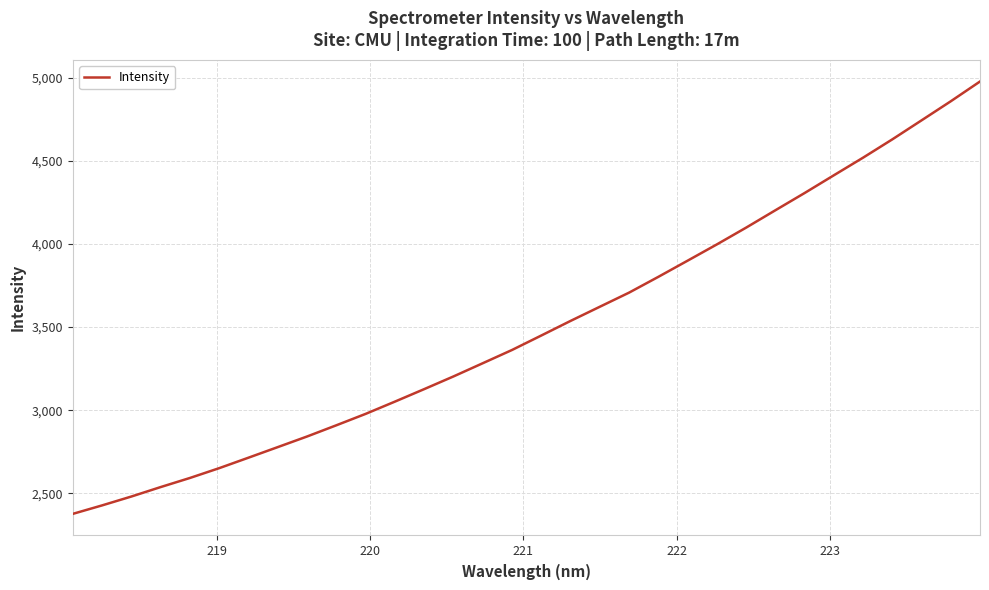

How many lines are shown in the chart?

1